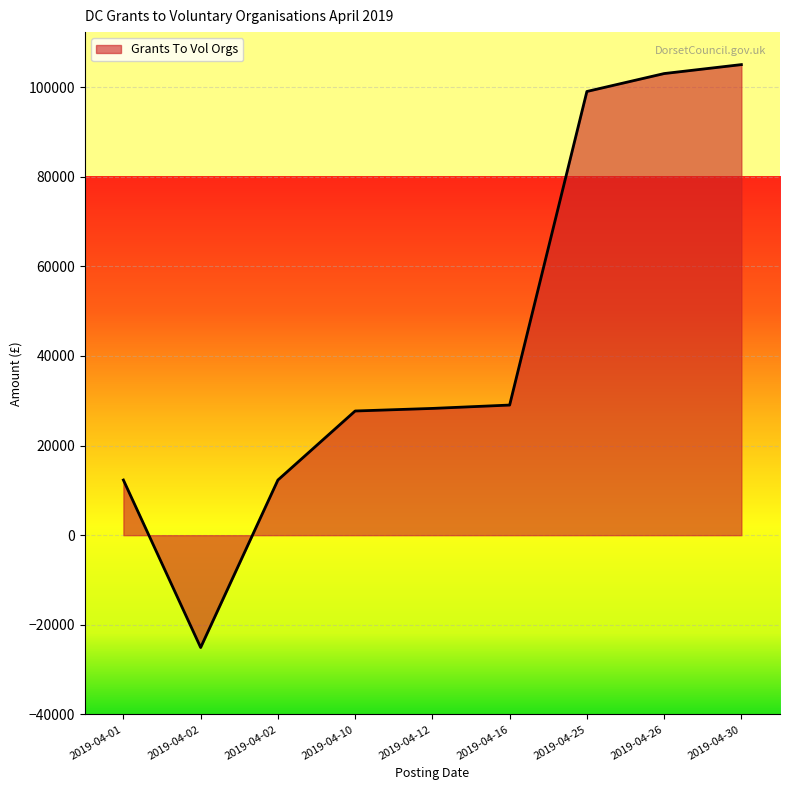

Does the chart have visible grid lines?

Yes